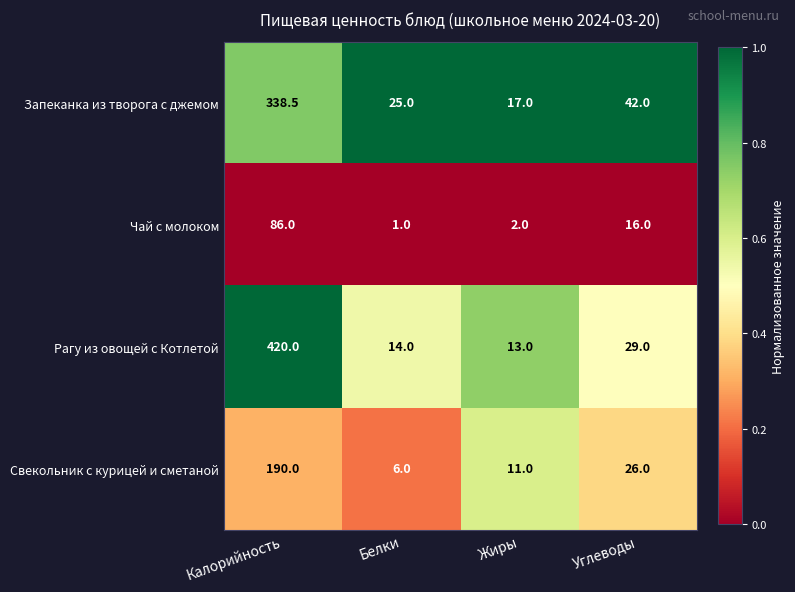

At which label does Чай с молоком first exceed 16?

Калорийность